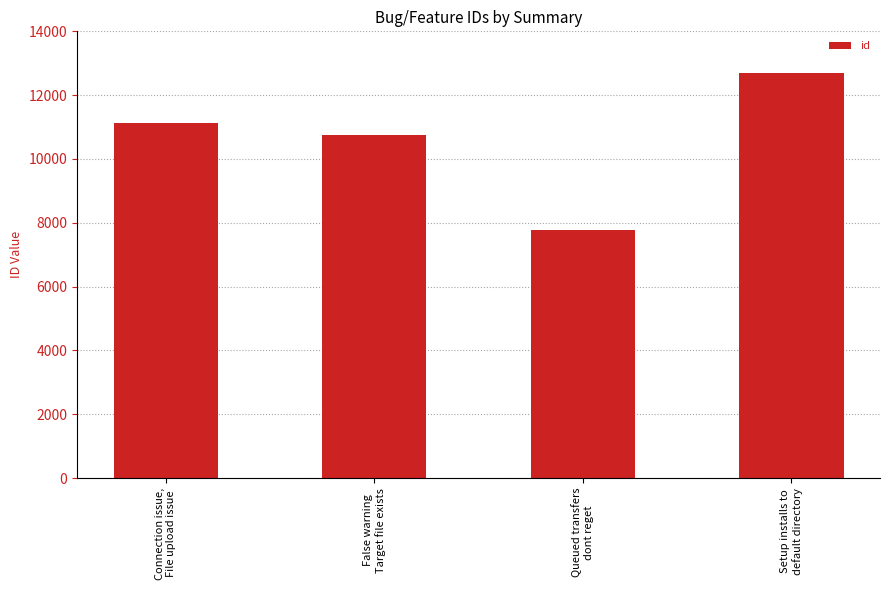

Which has a higher value, False warning
Target file exists or Setup installs to
default directory?

Setup installs to
default directory